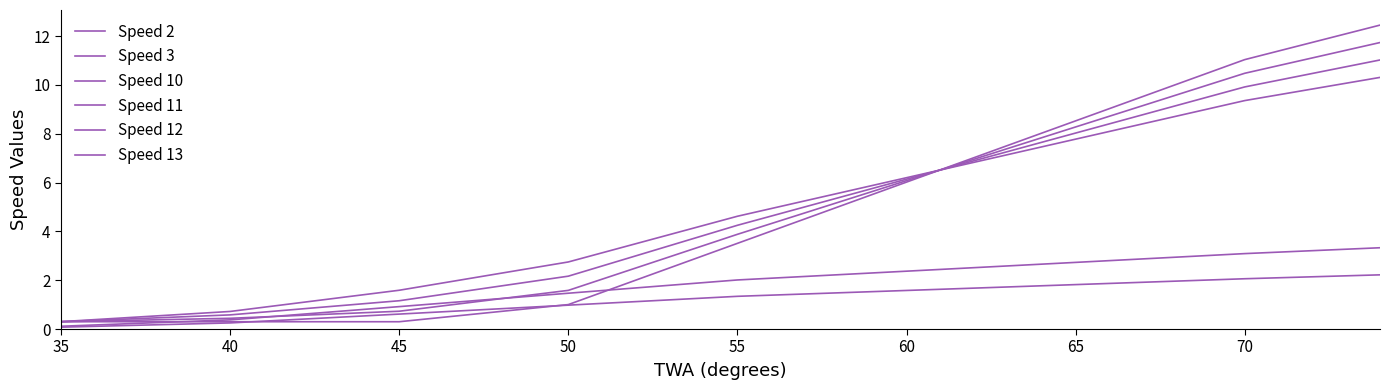

Does the chart display data point markers on the line(s)?

No